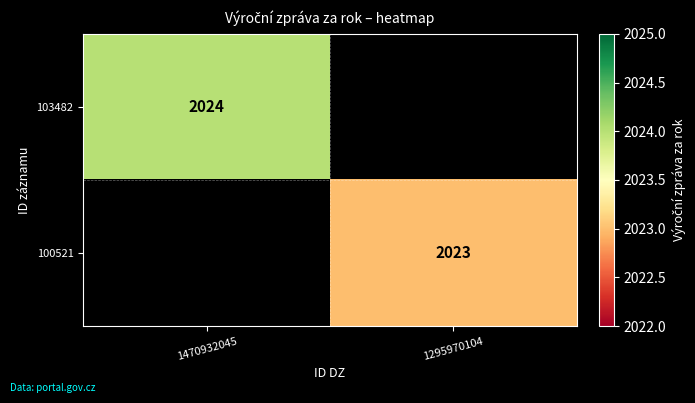

How many series are shown in this chart?

2